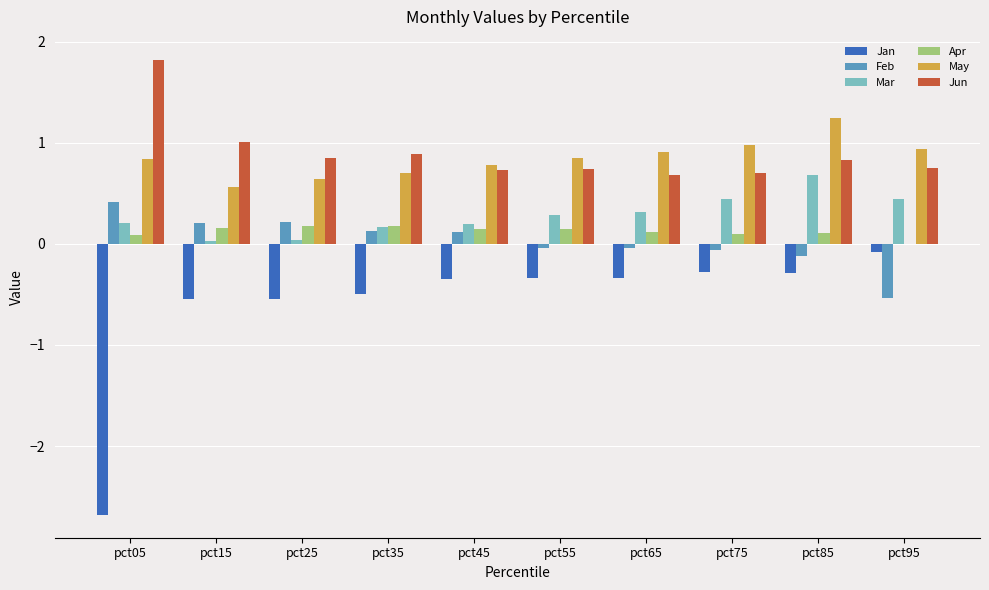

Is the value of Feb at pct55 greater than the value of Apr at pct85?

No